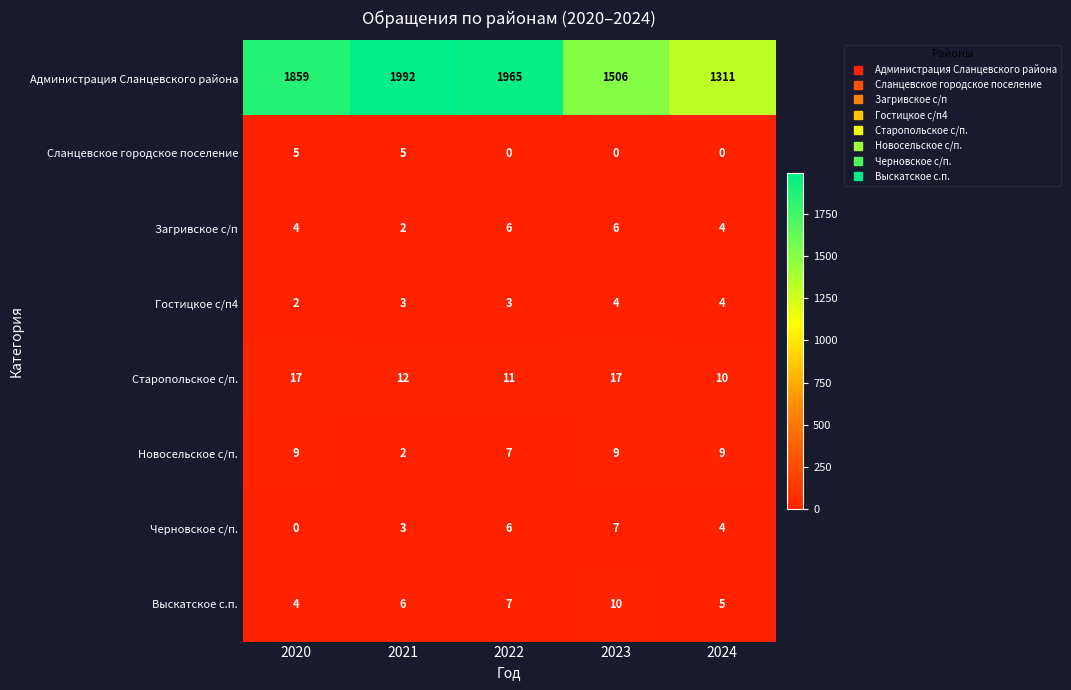

The value of Гостицкое с/п4 at 2024 is 4. True or false?

True